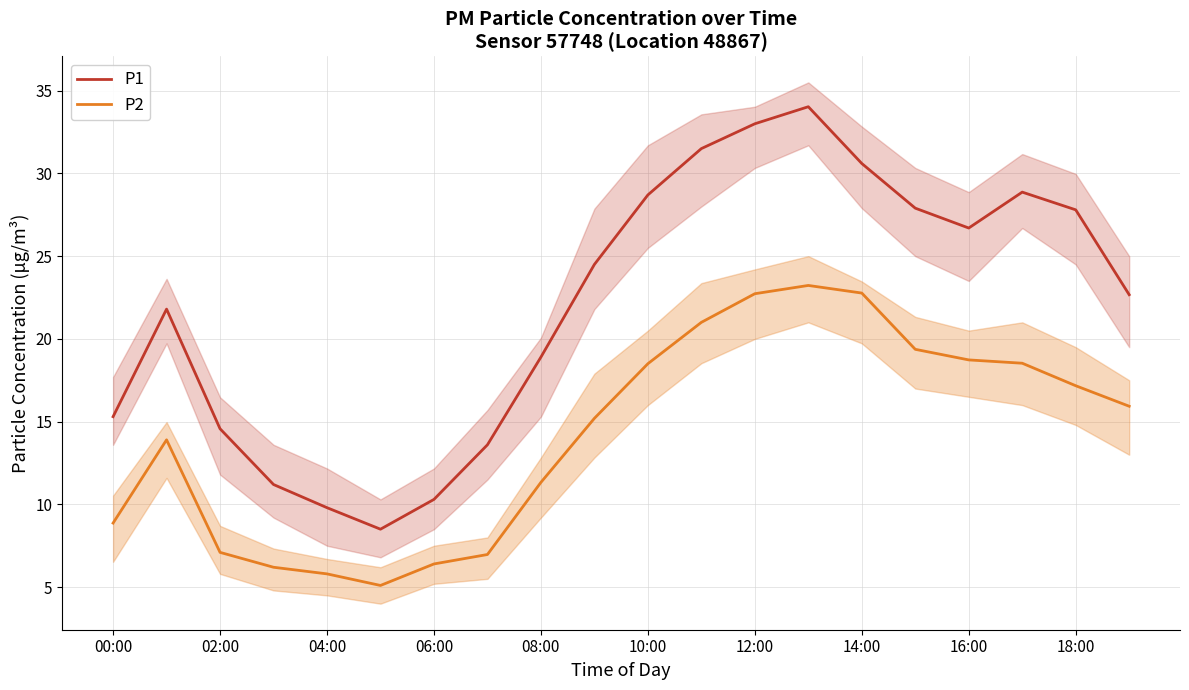

What is the maximum value for P1?

34.0